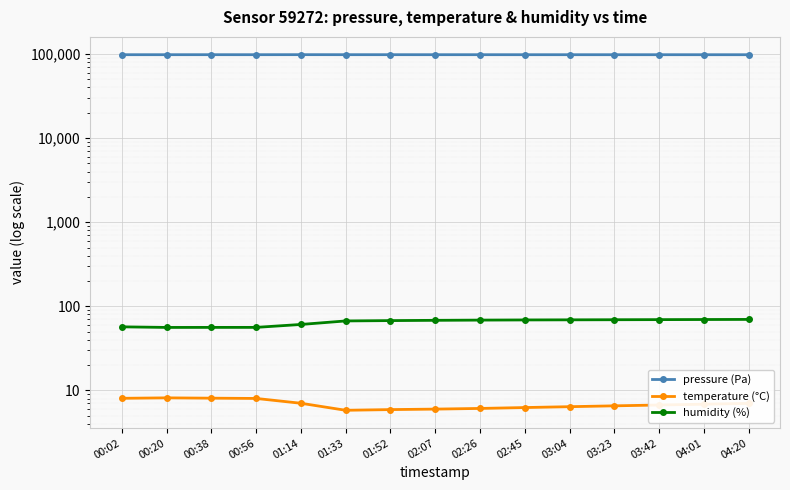

What is the label of the 4th point from the right?

03:23